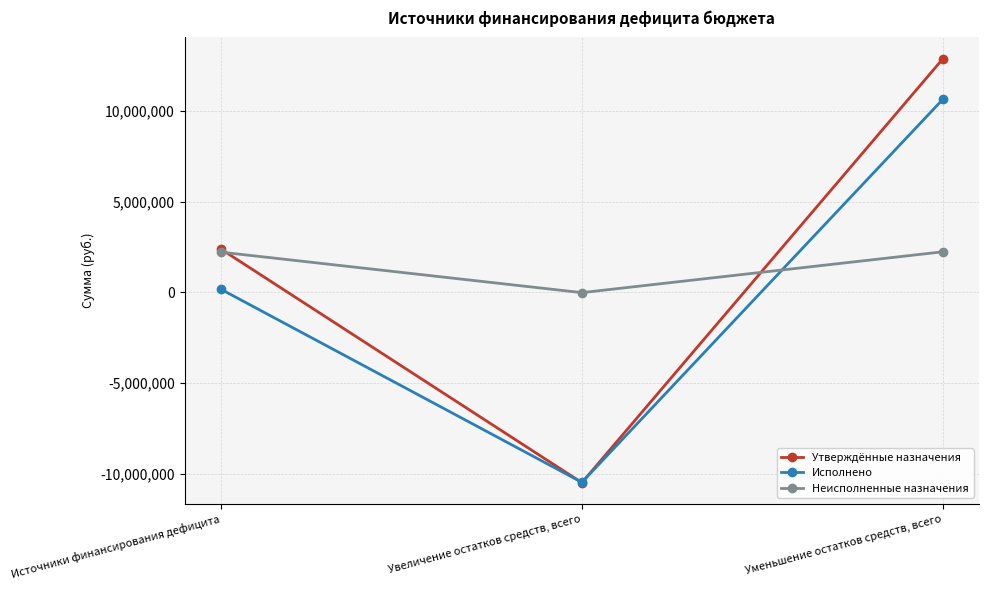

What is the label of the 2nd point from the left?

Увеличение остатков средств, всего